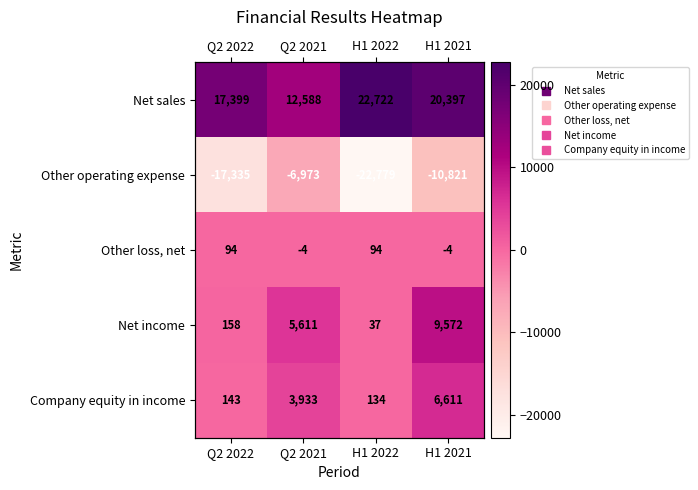

Which series has the widest spread of values?

Other operating expense